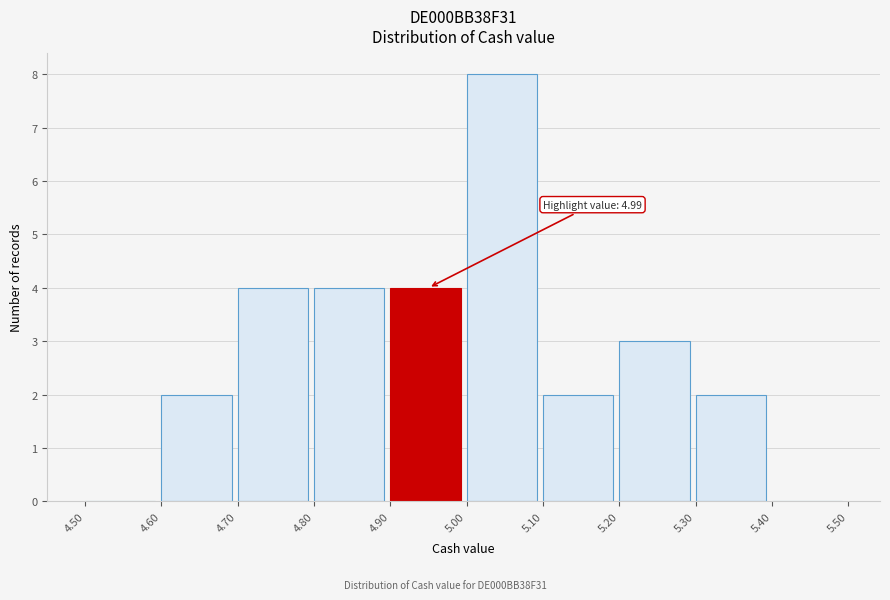

Over which range of the x-axis is the bar tallest?

5.00 to 5.10